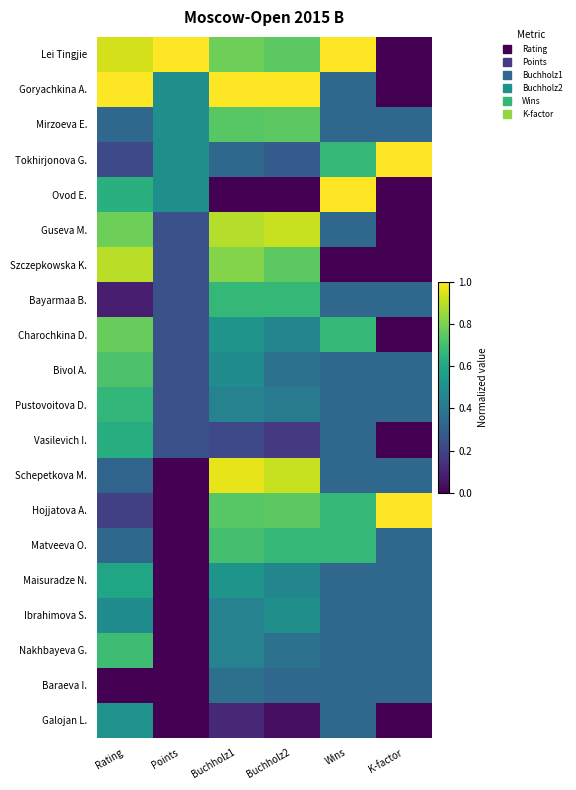

Rank the series at Points from highest to lowest value.

Lei Tingjie, Goryachkina A., Mirzoeva E., Tokhirjonova G., Ovod E., Guseva M., Szczepkowska K., Bayarmaa B., Charochkina D., Bivol A., Pustovoitova D., Vasilevich I., Schepetkova M., Hojjatova A., Matveeva O., Maisuradze N., Ibrahimova S., Nakhbayeva G., Baraeva I., Galojan L.